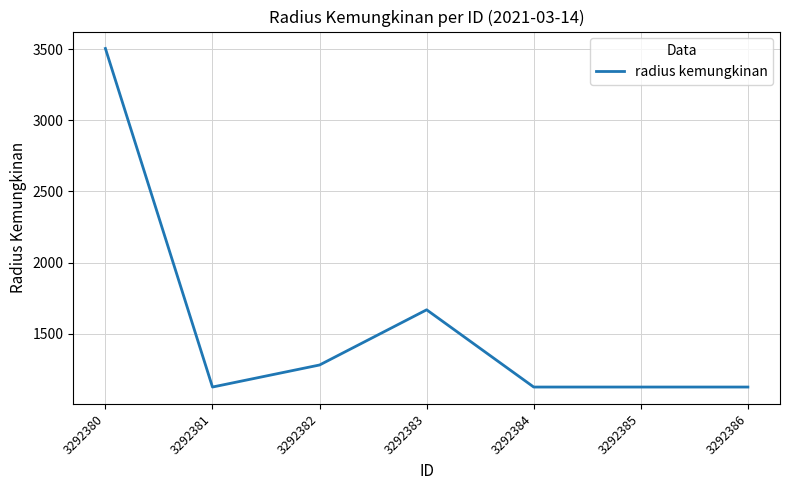

Reading left to right, transcribe all the data shown in this chart.

3505	1125	1280	1668	1125	1125	1125